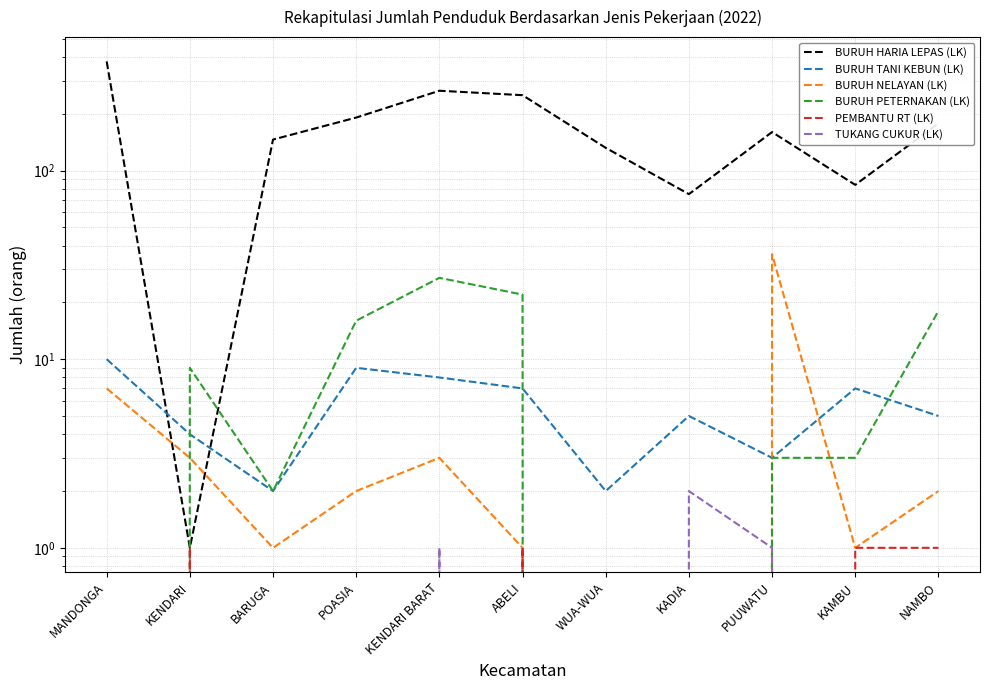

Is the value of BURUH NELAYAN (LK) at MANDONGA greater than the value of BURUH HARIA LEPAS (LK) at KENDARI BARAT?

No